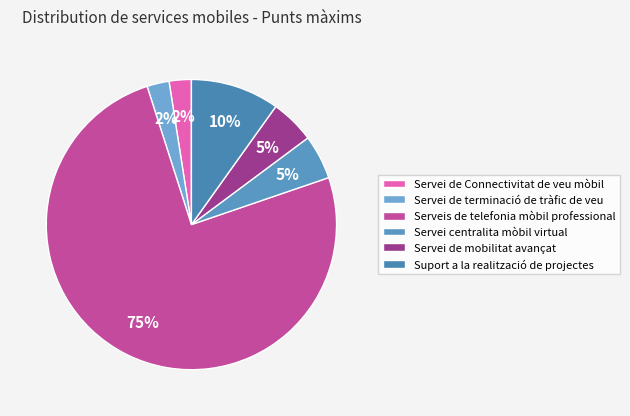

To the nearest percent, what is the average slice percentage?

17%